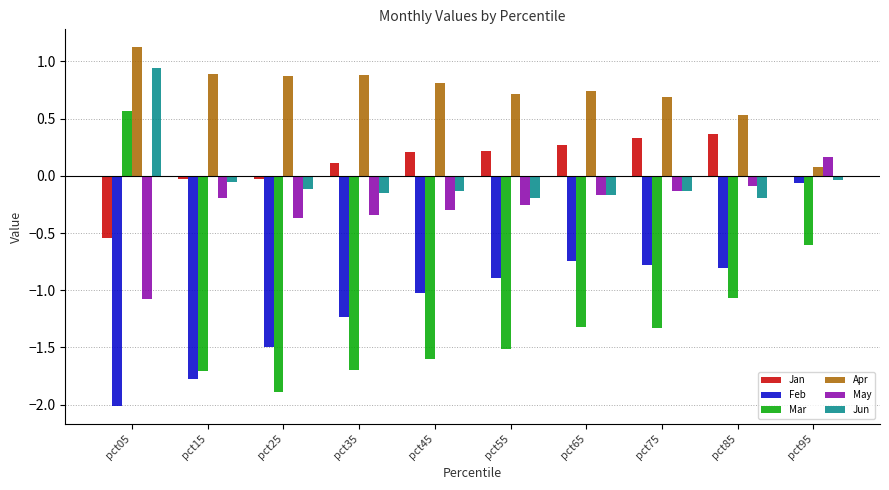

Which series changed the most between pct05 and pct35?

Mar